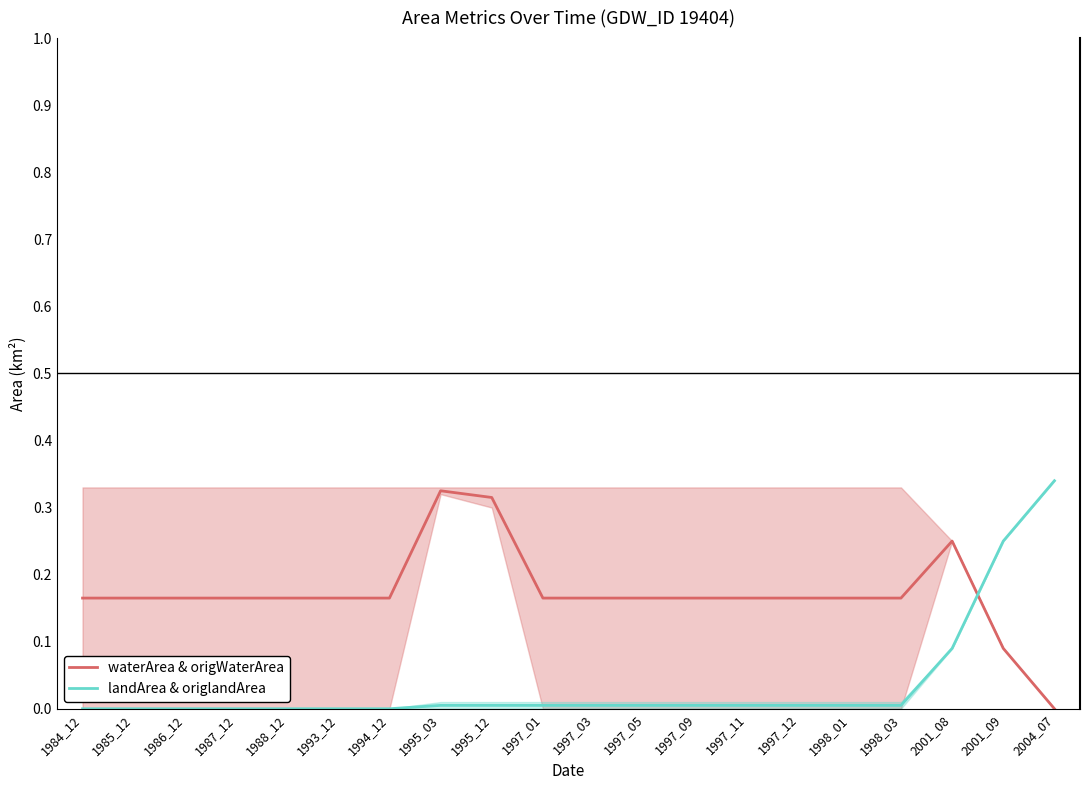

True or false: waterArea & origWaterArea has a value of 0.2 at 1993_12.

False